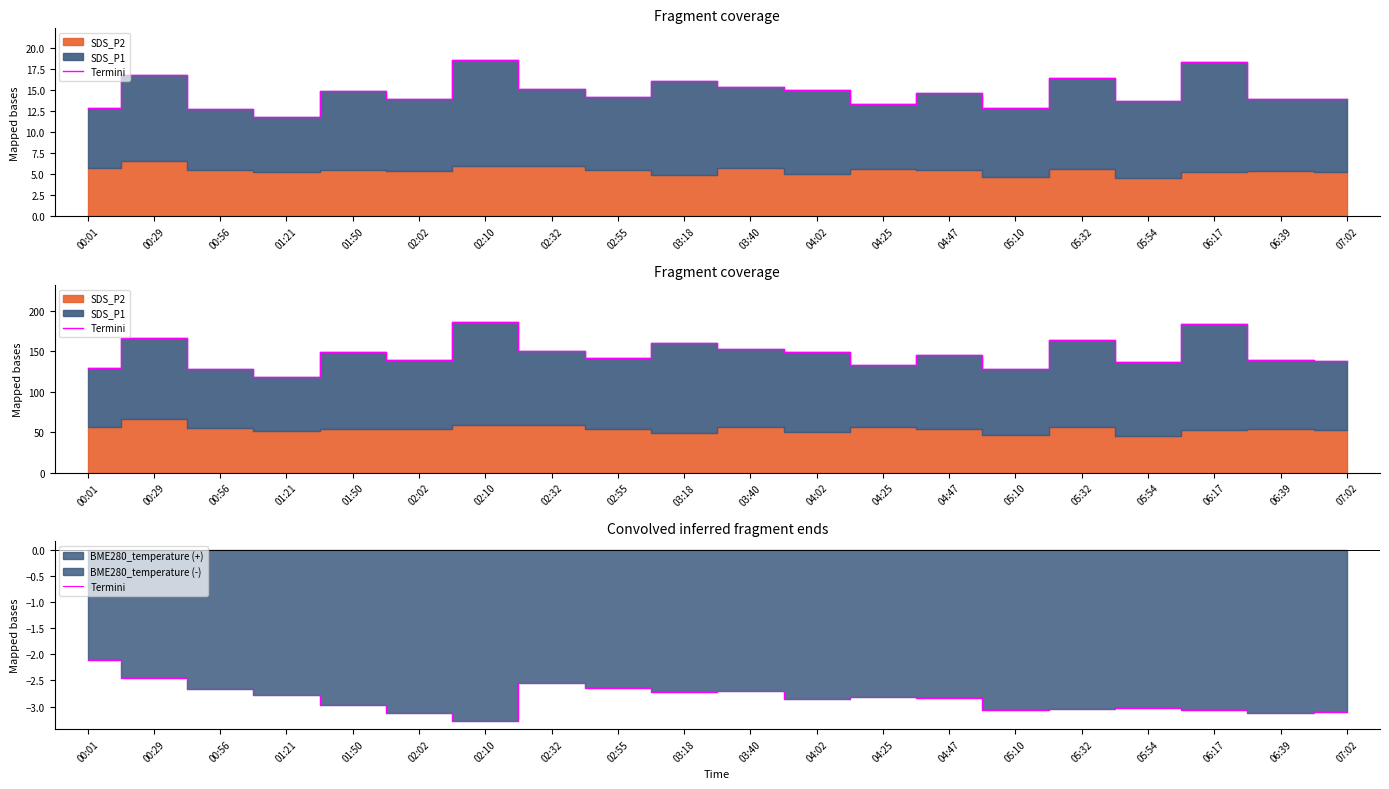

How many lines are shown in the chart?

1